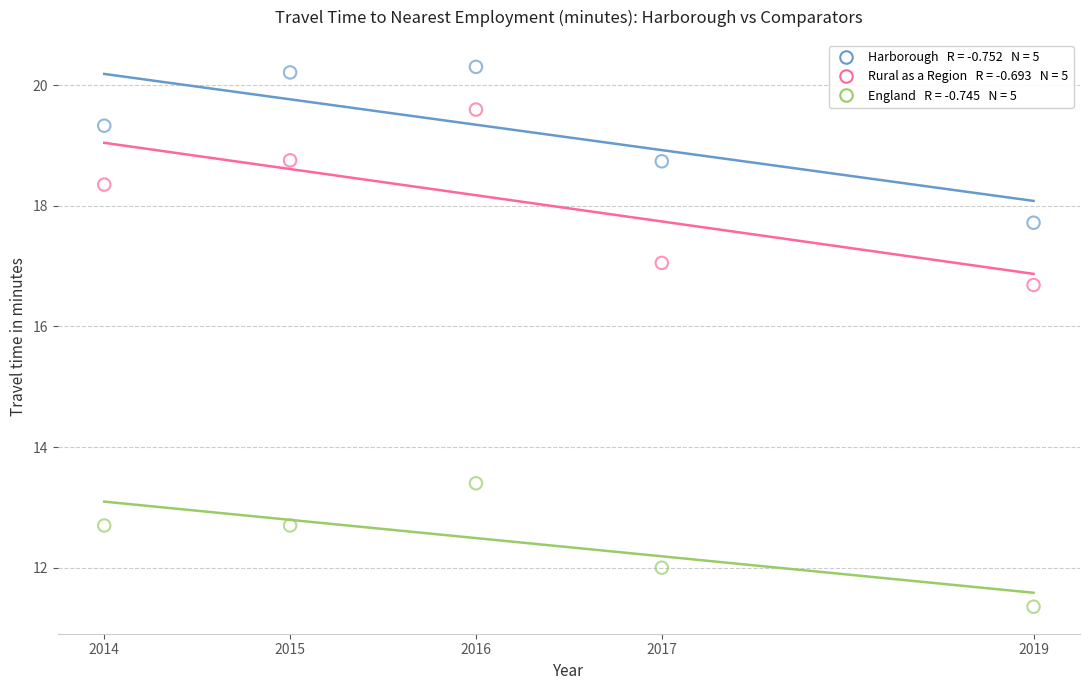

Across all data points, what is the range of Y values (max minus min)?

8.9